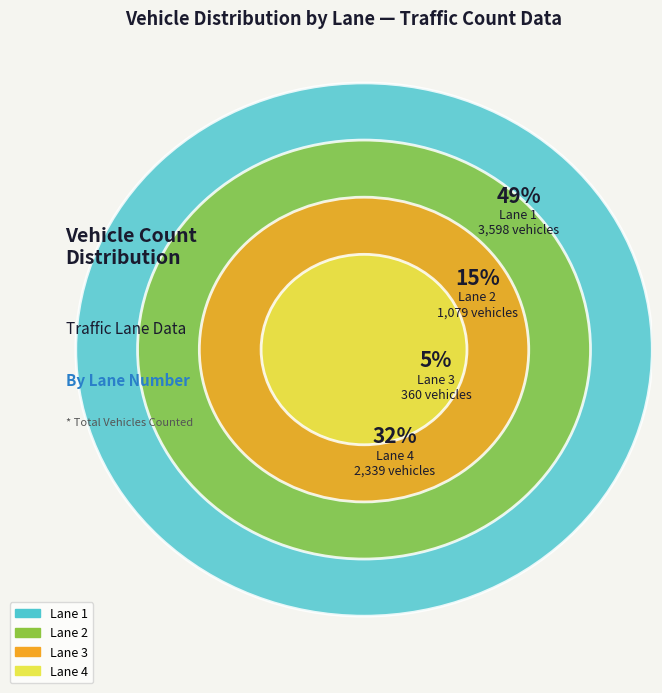

Is there a majority slice in this chart?

No